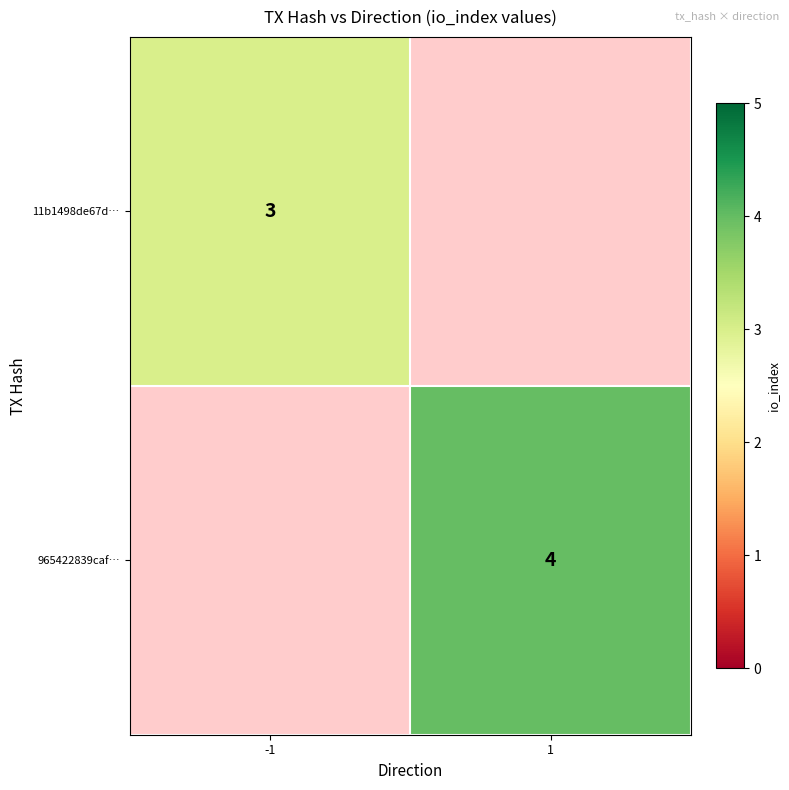

Is it true that 965422839caf… equals 6.8 at 1?

False